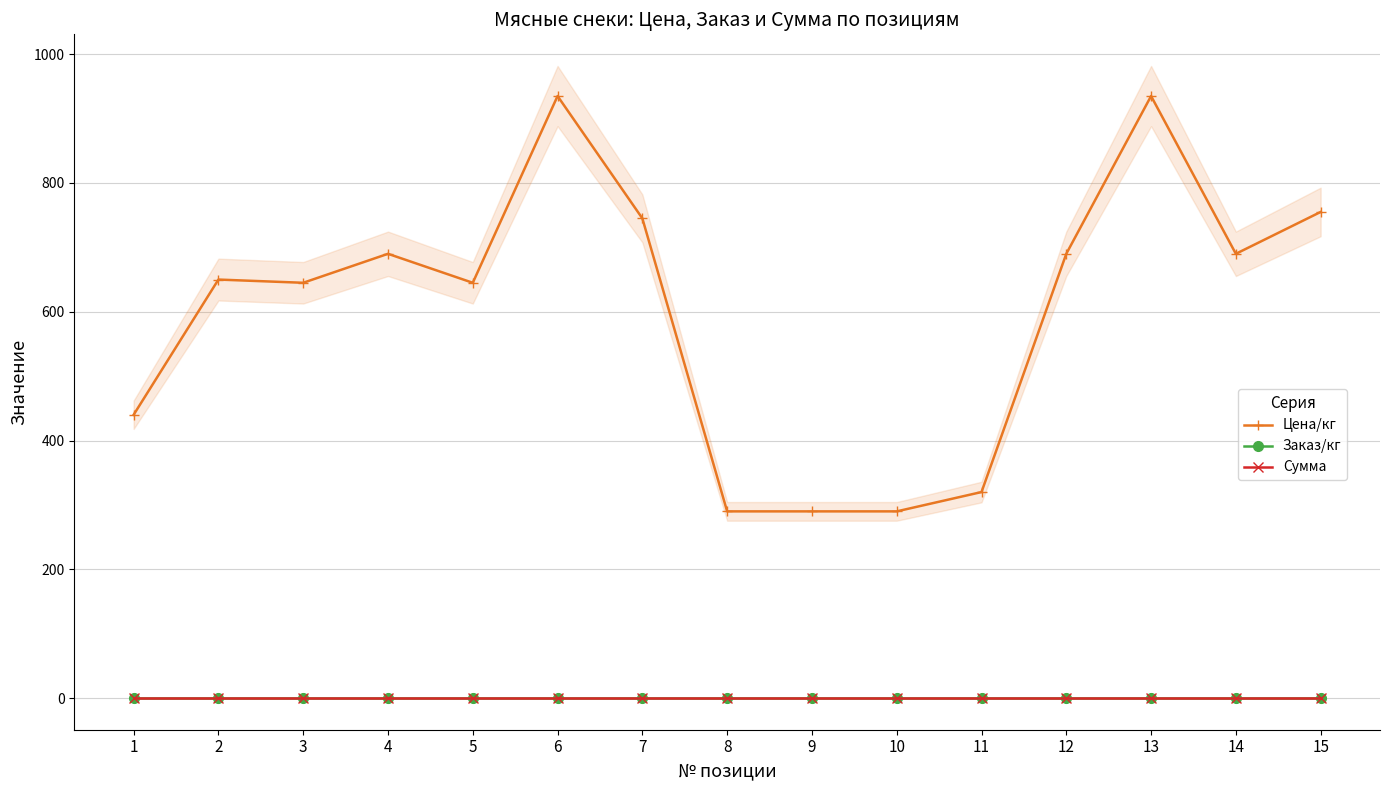

How many distinct data groups are displayed?

3